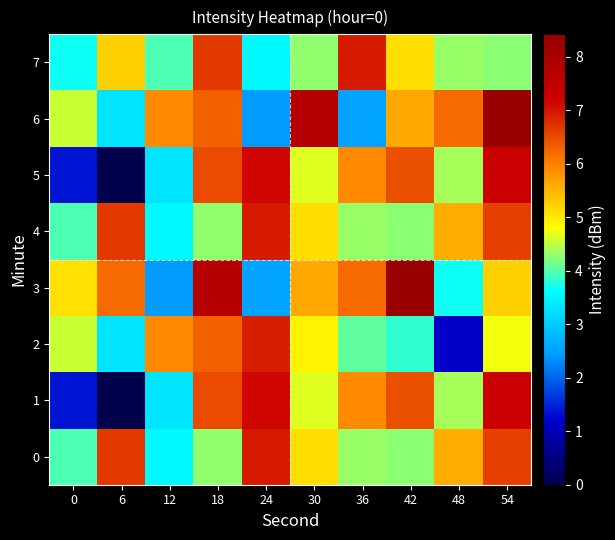

Between 18 and 36, which series saw the biggest shift?

6